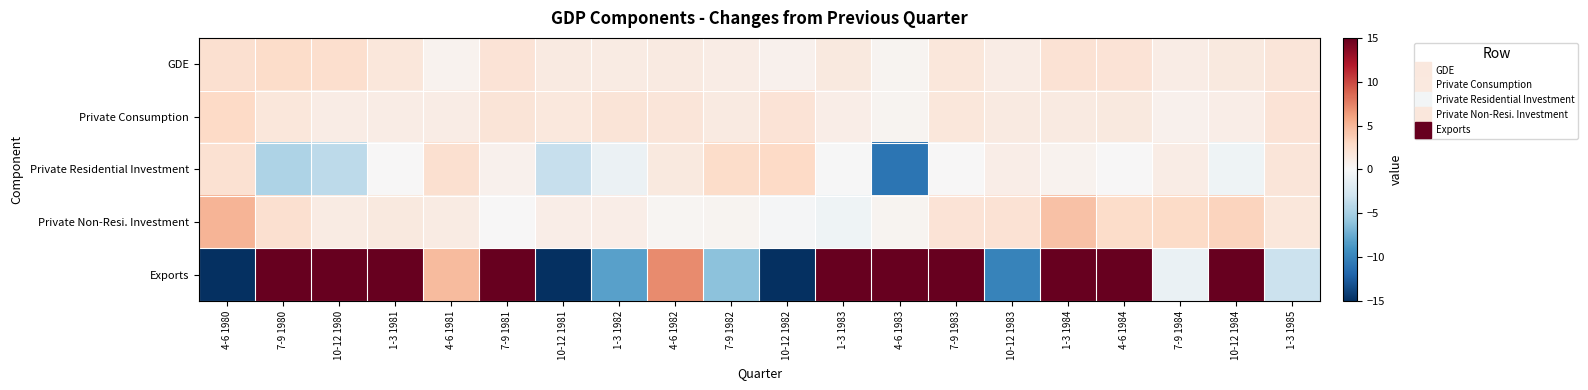

Reading left to right, transcribe all the data shown in this chart.

GDE: 4-6 1980=2.4	7-9 1980=2.7	10-12 1980=2.5	1-3 1981=1.7	4-6 1981=0.5	7-9 1981=2.0	10-12 1981=1.4	1-3 1982=1.2	4-6 1982=1.3	7-9 1982=1.1	10-12 1982=0.6	1-3 1983=1.5	4-6 1983=0.4	7-9 1983=1.7	10-12 1983=1.1	1-3 1984=2.2	4-6 1984=2.1	7-9 1984=1.1	10-12 1984=1.5	1-3 1985=1.8
Private Consumption: 4-6 1980=3.0	7-9 1980=1.7	10-12 1980=1.1	1-3 1981=1.1	4-6 1981=1.1	7-9 1981=1.9	10-12 1981=1.6	1-3 1982=1.9	4-6 1982=1.8	7-9 1982=1.4	10-12 1982=2.1	1-3 1983=1.0	4-6 1983=0.4	7-9 1983=1.7	10-12 1983=1.4	1-3 1984=1.4	4-6 1984=1.5	7-9 1984=0.6	10-12 1984=1.0	1-3 1985=2.1
Private Residential Investment: 4-6 1980=2.3	7-9 1980=-4.6	10-12 1980=-3.9	1-3 1981=0.1	4-6 1981=2.4	7-9 1981=0.7	10-12 1981=-3.4	1-3 1982=-0.9	4-6 1982=1.5	7-9 1982=2.8	10-12 1982=3.0	1-3 1983=-0.1	4-6 1983=-10.9	7-9 1983=-0.0	10-12 1983=1.0	1-3 1984=0.5	4-6 1984=0.1	7-9 1984=1.1	10-12 1984=-0.7	1-3 1985=1.8
Private Non-Resi. Investment: 4-6 1980=5.1	7-9 1980=2.4	10-12 1980=1.2	1-3 1981=1.5	4-6 1981=1.2	7-9 1981=-0.0	10-12 1981=1.0	1-3 1982=1.0	4-6 1982=0.3	7-9 1982=0.4	10-12 1982=-0.2	1-3 1983=-0.6	4-6 1983=0.4	7-9 1983=2.1	10-12 1983=2.2	1-3 1984=4.4	4-6 1984=2.7	7-9 1984=2.9	10-12 1984=3.3	1-3 1985=1.7
Exports: 4-6 1980=-30.6	7-9 1980=59.7	10-12 1980=129.1	1-3 1981=138.8	4-6 1981=4.8	7-9 1981=124.4	10-12 1981=-28.4	1-3 1982=-8.1	4-6 1982=7.1	7-9 1982=-6.1	10-12 1982=-15.6	1-3 1983=138.4	4-6 1983=24.9	7-9 1983=17.8	10-12 1983=-10.0	1-3 1984=31.2	4-6 1984=16.0	7-9 1984=-1.0	10-12 1984=28.3	1-3 1985=-3.2